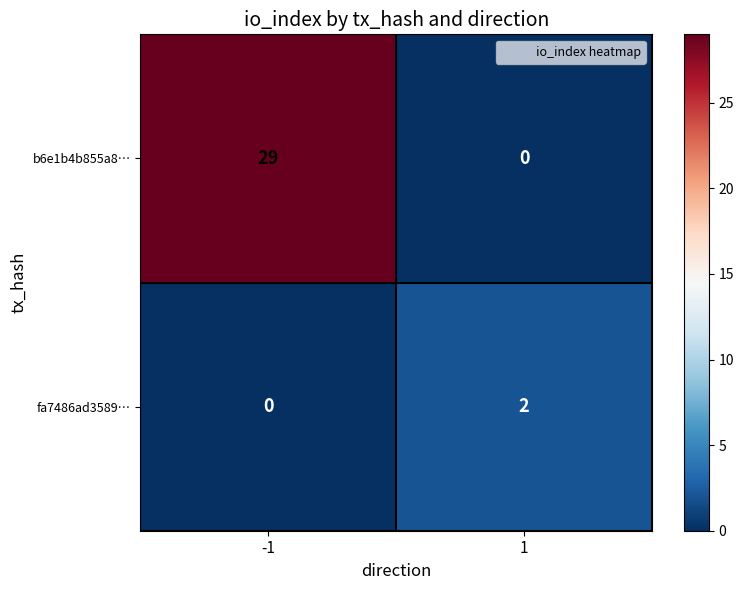

The fa7486ad3589… series shows 2 at 1. True or false?

True